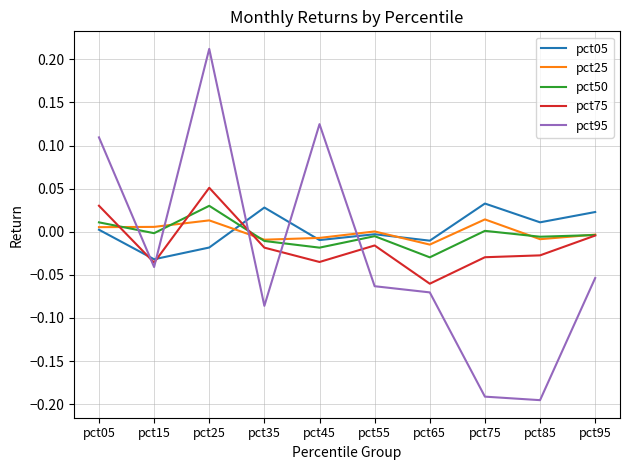

Is it true that pct25 equals 0.0 at pct15?

True